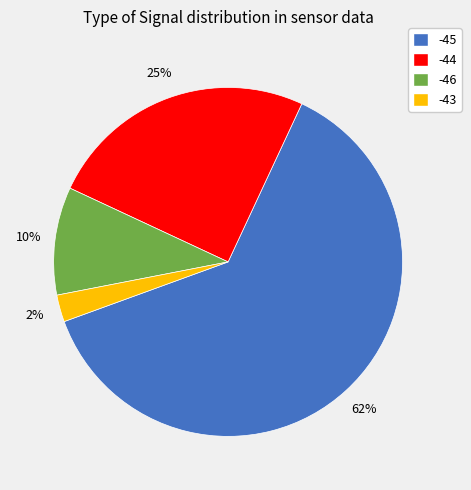

What is the largest slice in the pie chart?

-45